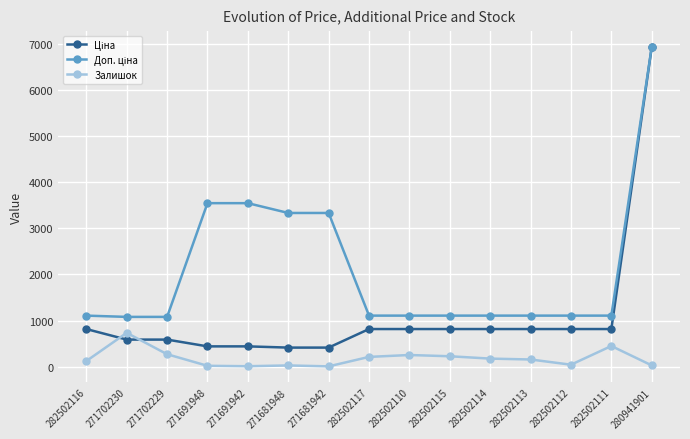

At which category is the sum across all series the highest?

280941901